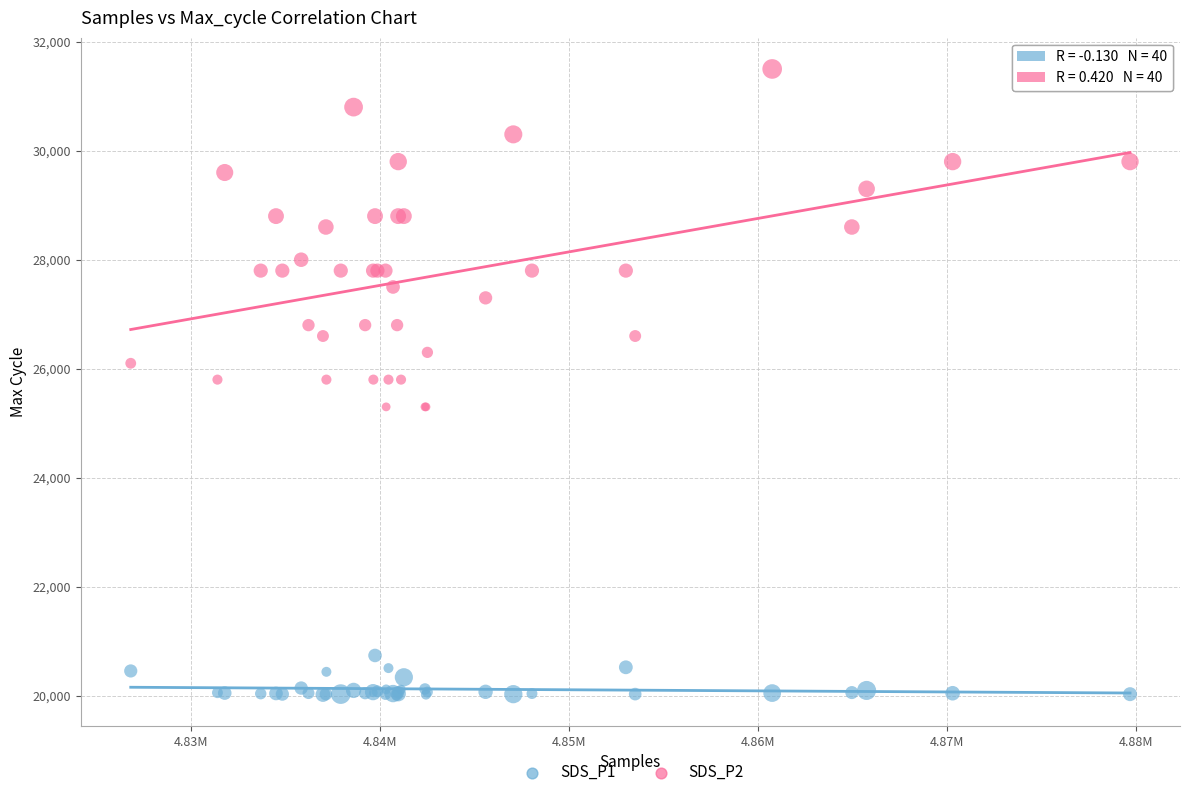

Which series has the largest Y range (max minus min)?

SDS_P2